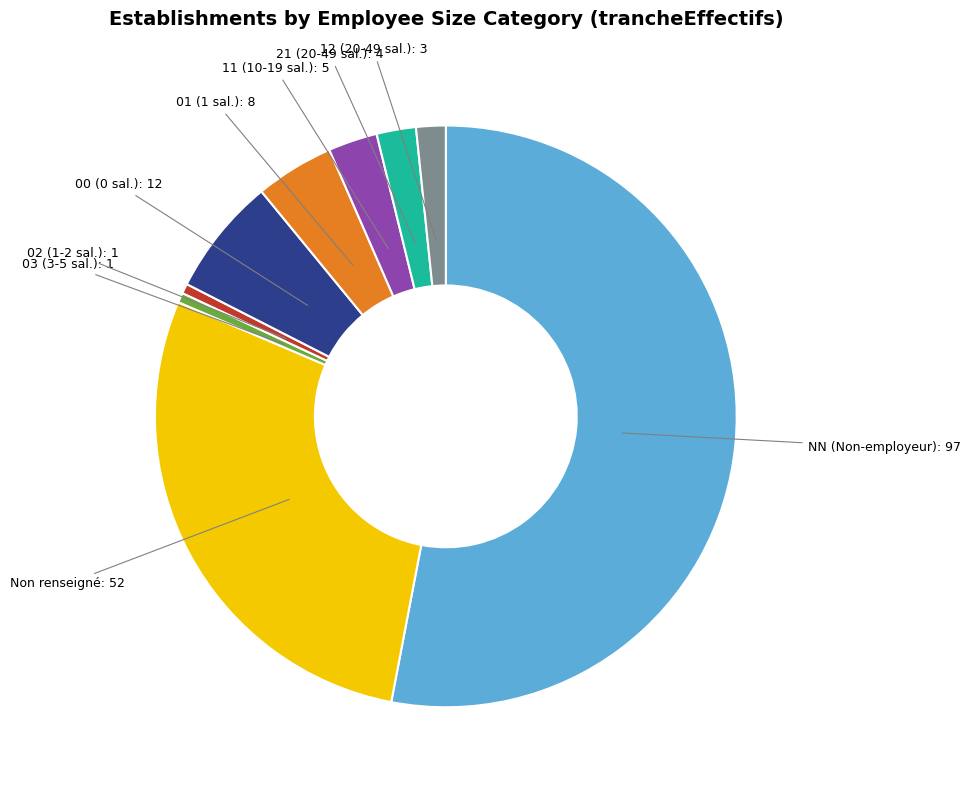

Which category has the biggest portion of the pie?

NN (Non-employeur)